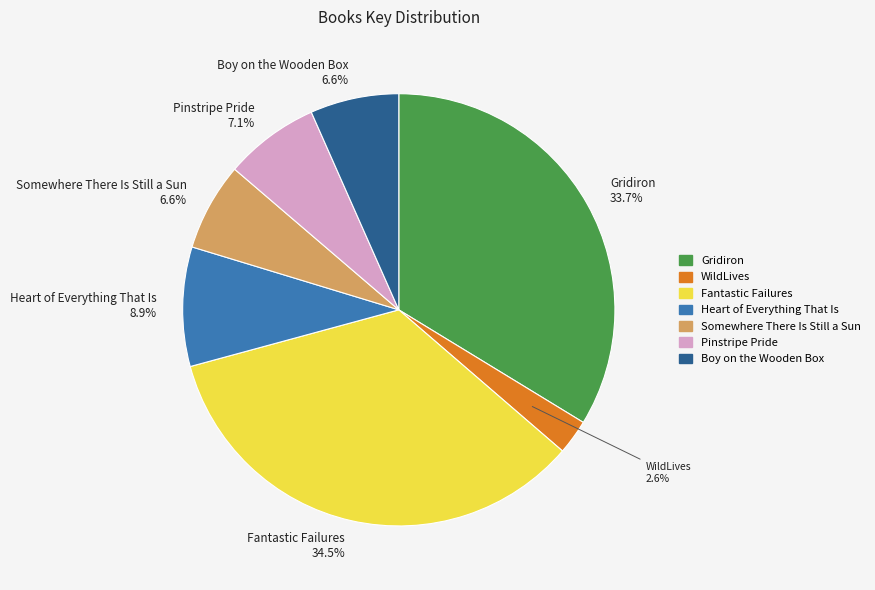

Which slice is the smallest?

WildLives